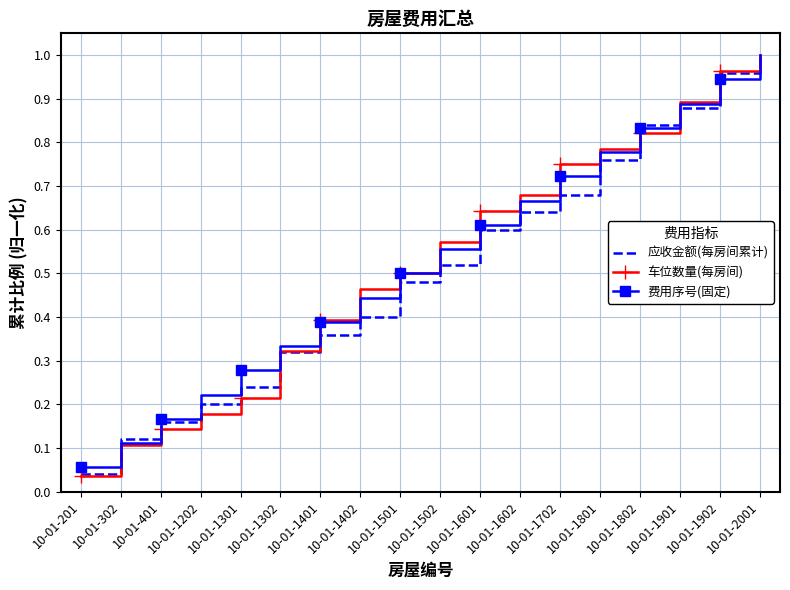

What is the total value across all series at 10-01-1702?

2.2